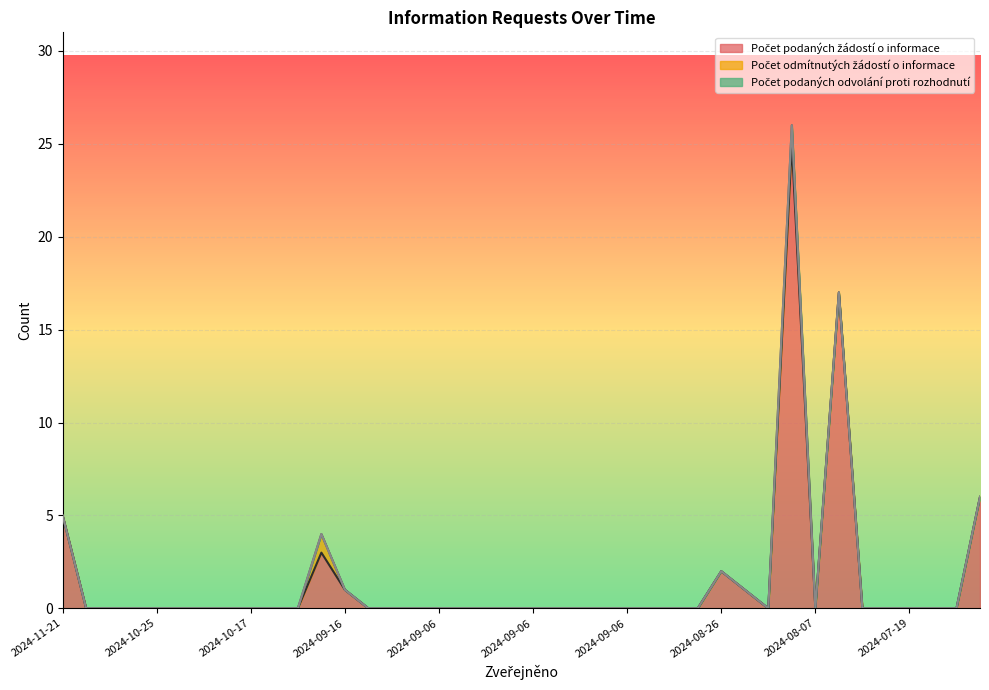

What is the label of the 34th point from the right?

2024-10-24